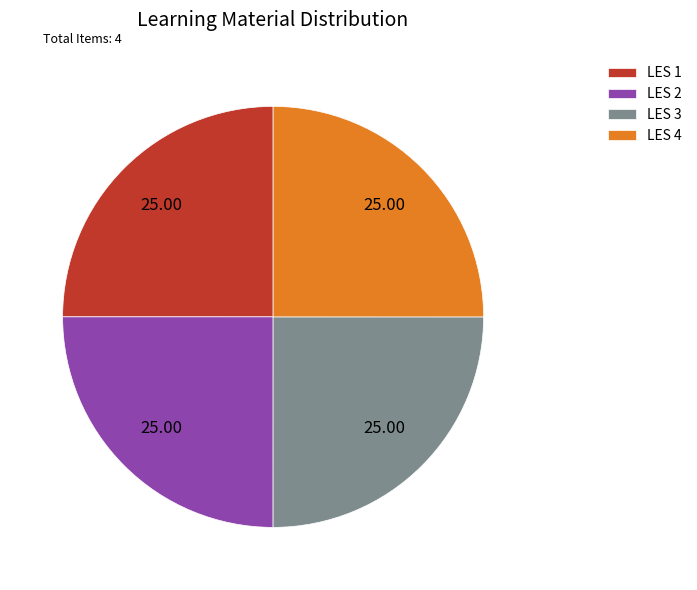

Count the number of slices in the pie.

4